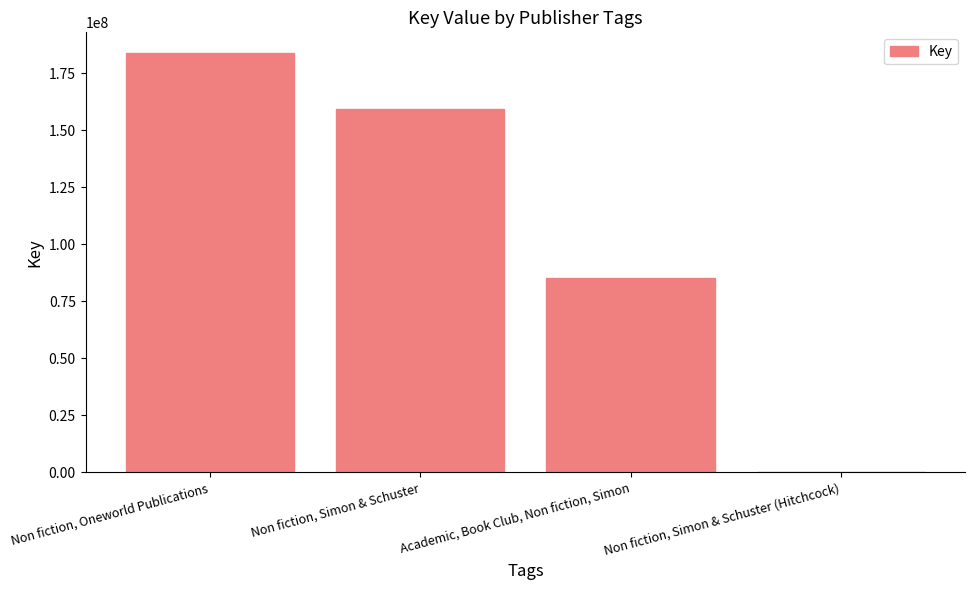

Are the bars grouped side by side (vs. stacked)?

No